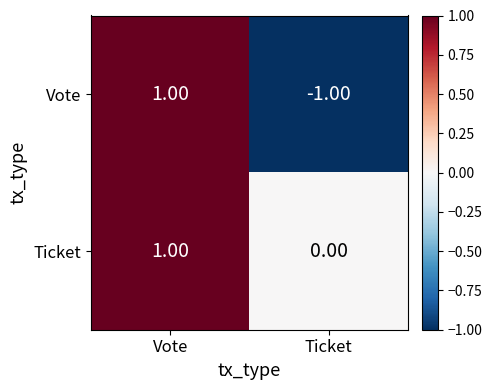

Which series has the largest total across all categories?

Ticket